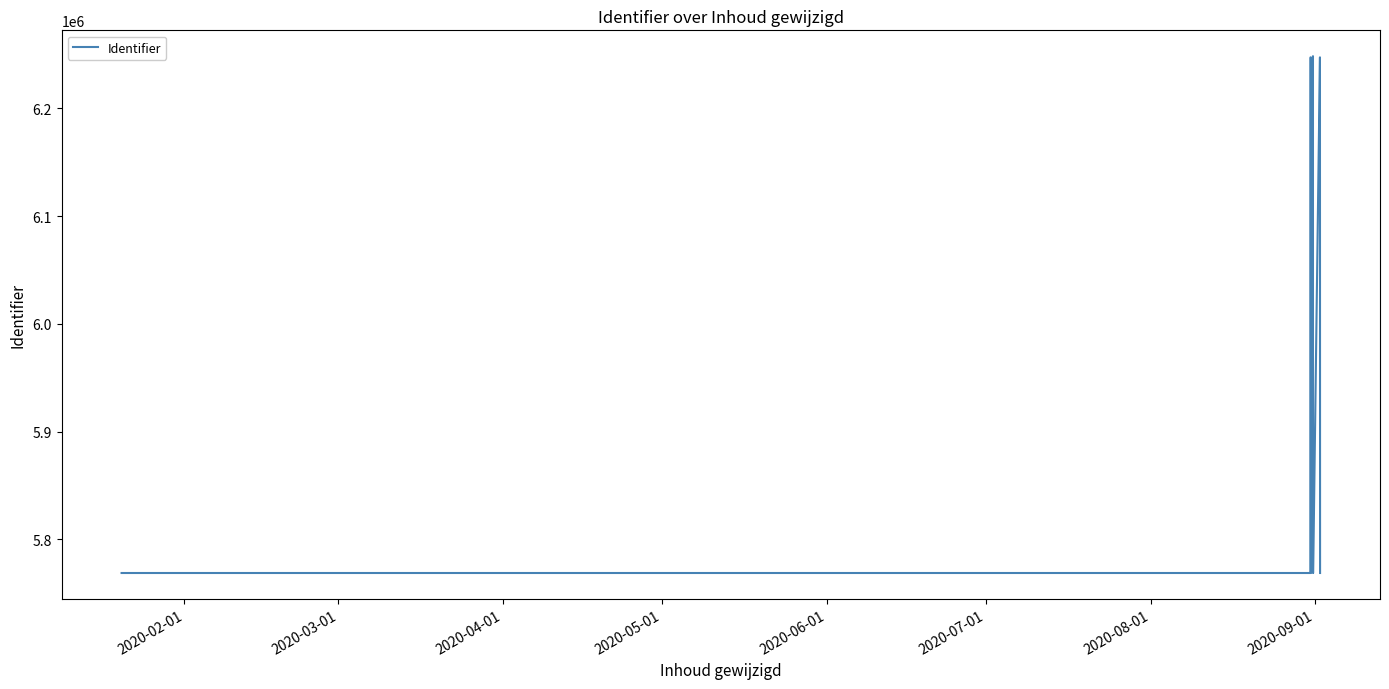

How many interior local valleys (lower than both neighbors) does the data have?

3